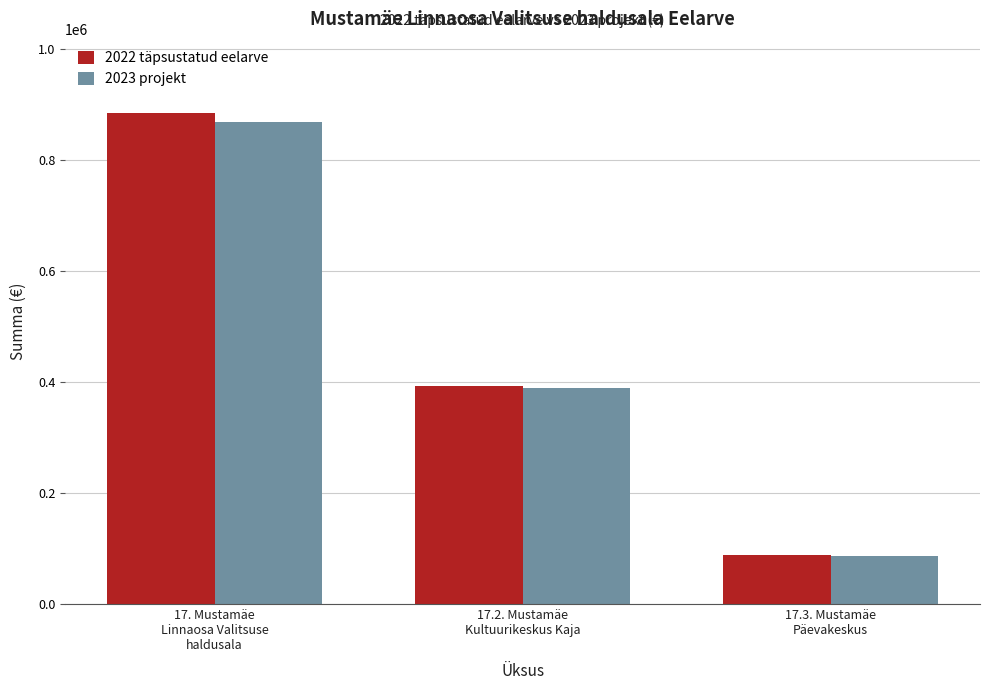

What is the difference between the maximum and minimum values in the 2022 täpsustatud eelarve series?

797387